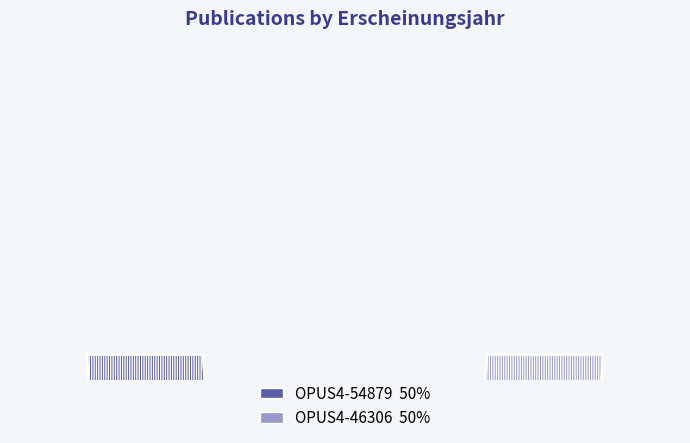

Is it true that OPUS4-54879 is 50% of the pie?

True